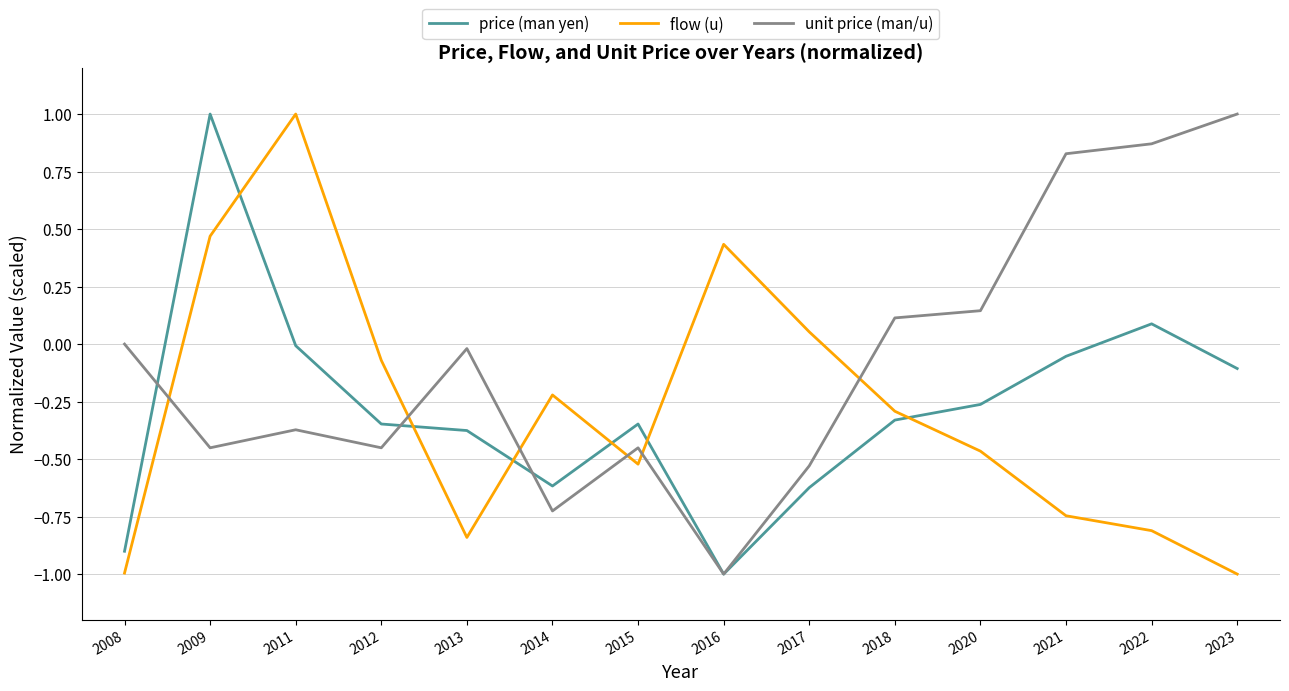

Between 2011 and 2016, which series saw the biggest shift?

price (man yen)